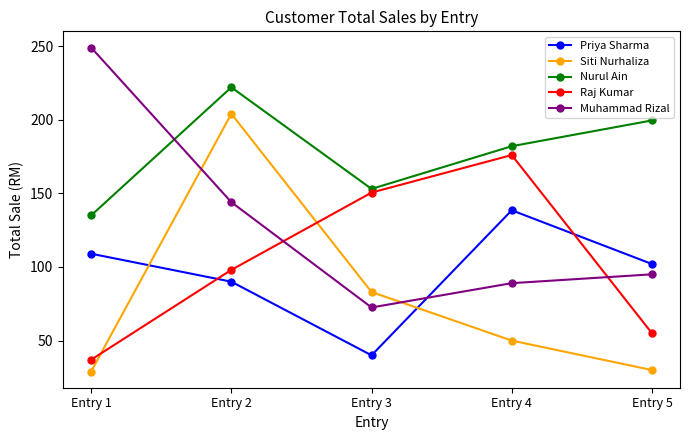

What is the total value across all series at Entry 2?

758.0